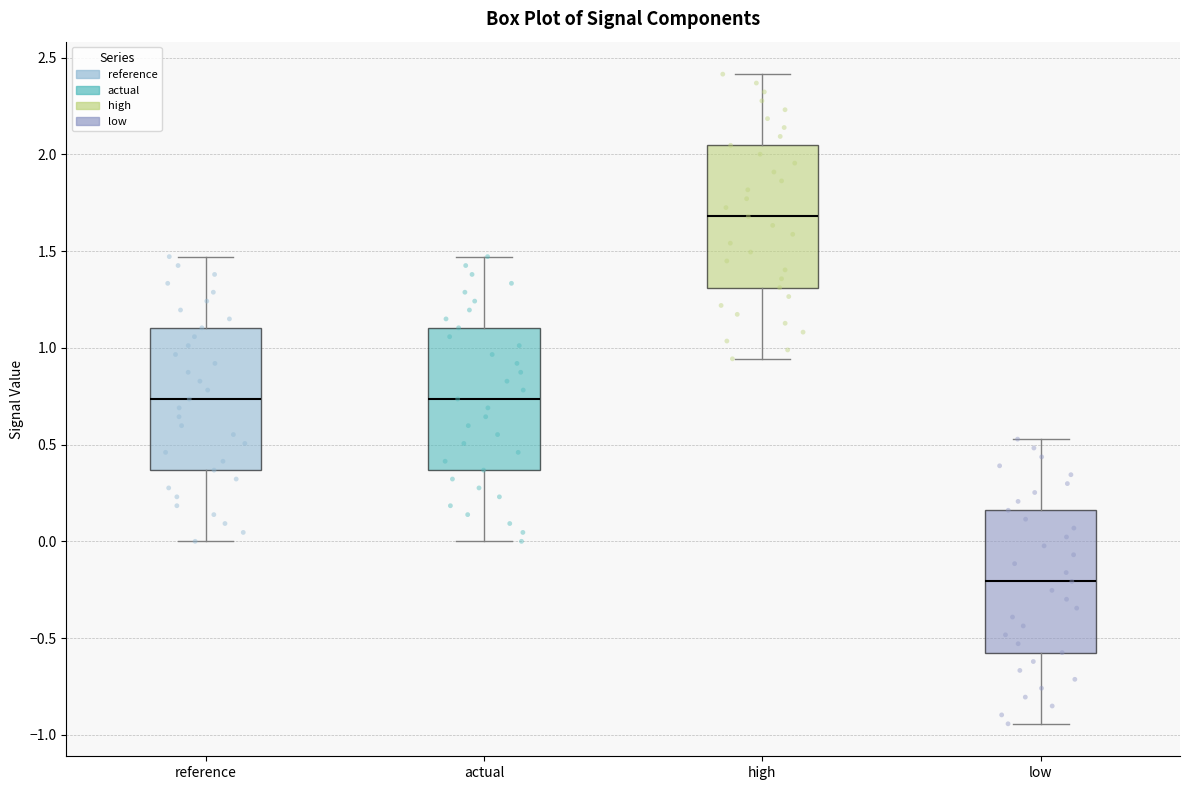

Reading left to right, transcribe this box plot: for each box, give where its median line is, the range the box spans, and where its two whiskers end, as read against the y-axis. The values are not printed on the chart, so give them approximately, as read against the axis.

reference: median 0.75, box 0.35 to 1.10, whiskers 0.00 to 1.45
actual: median 0.75, box 0.35 to 1.10, whiskers 0.00 to 1.45
high: median 1.70, box 1.30 to 2.05, whiskers 0.95 to 2.40
low: median -0.20, box -0.60 to 0.15, whiskers -0.95 to 0.55